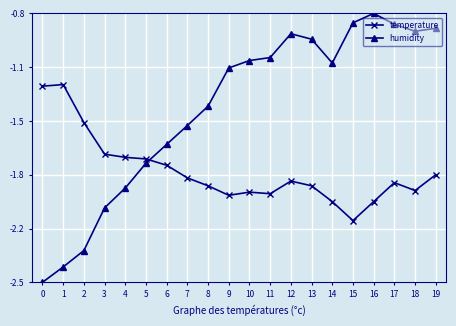

Does the chart have visible grid lines?

Yes